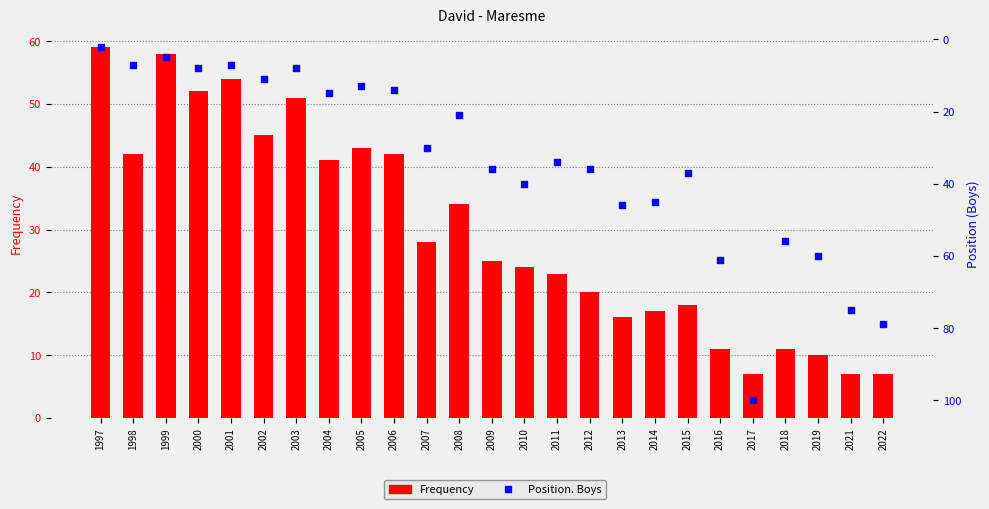

Which series reaches the maximum Y coordinate?

Position. Boys